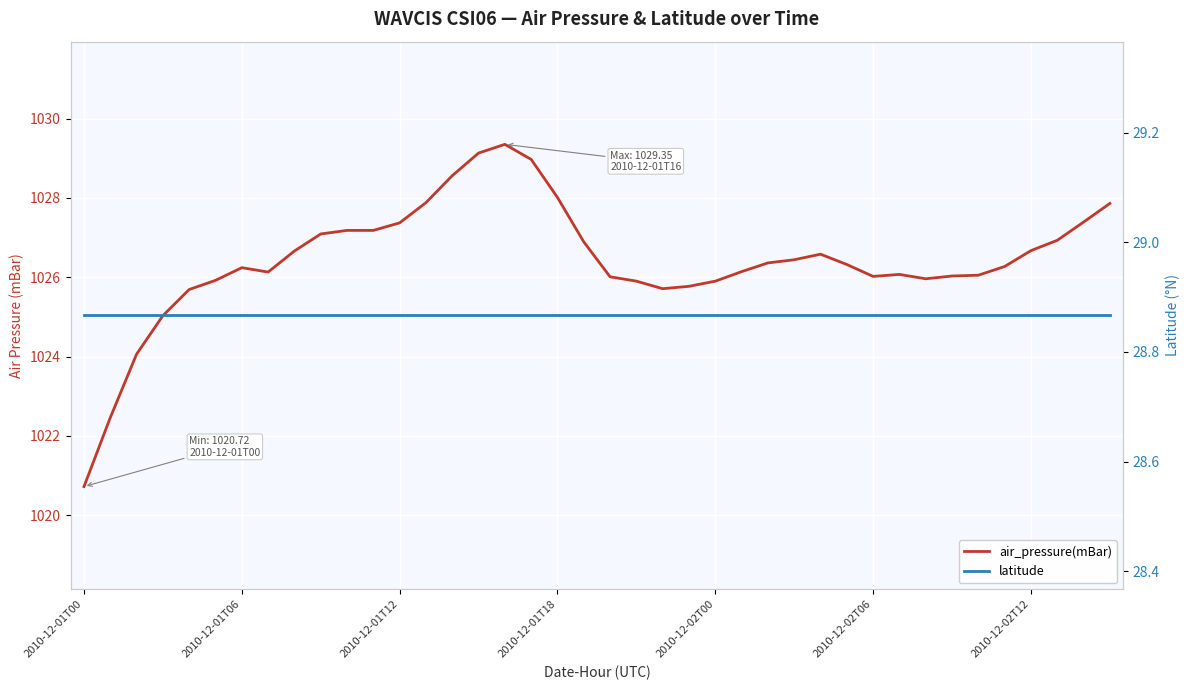

What is the sum of the latitude values at 17 and 22?

57.7